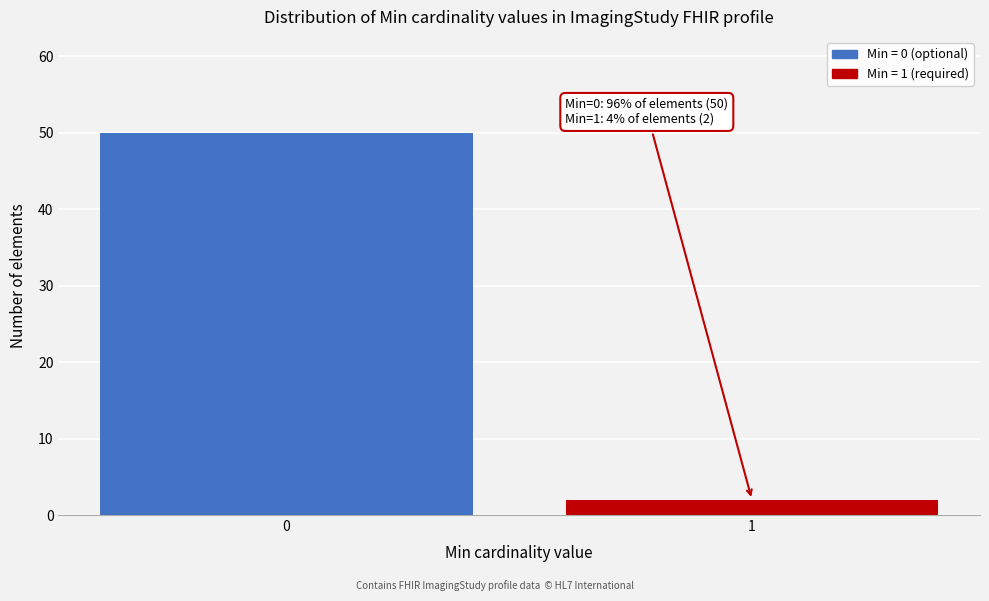

Reading left to right, transcribe all the data shown in this chart.

0=50	1=2